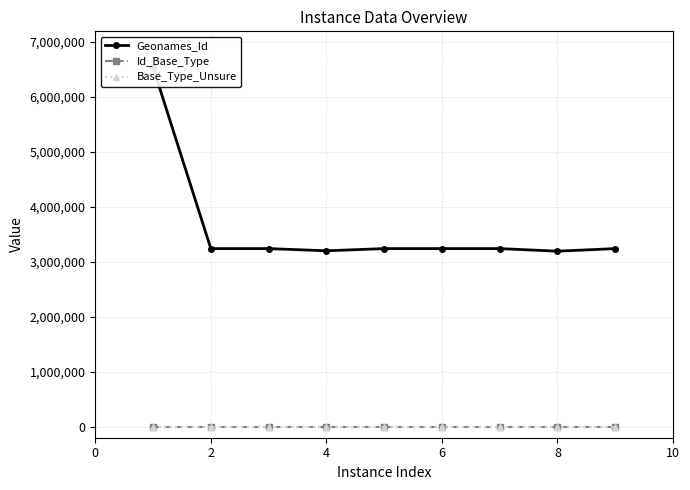

The value of Geonames_Id at 8 is 3239093. True or false?

True